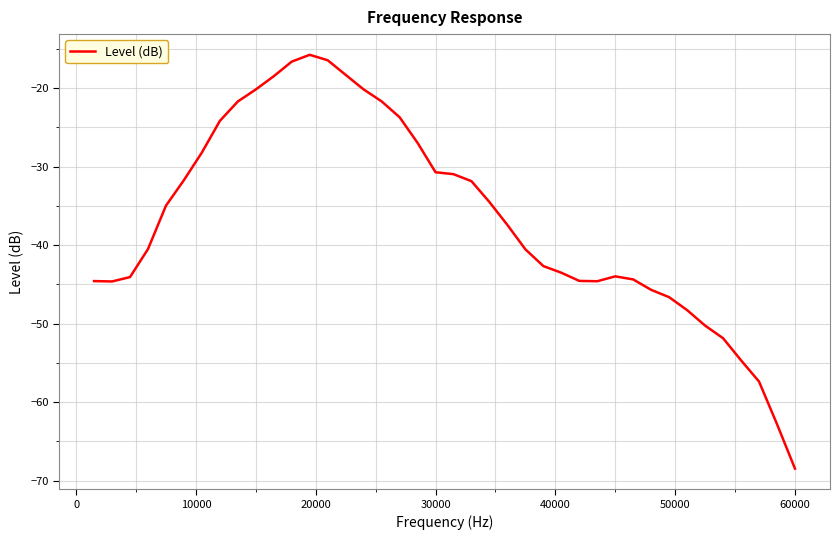

What is the minimum value shown in the chart?

-68.5